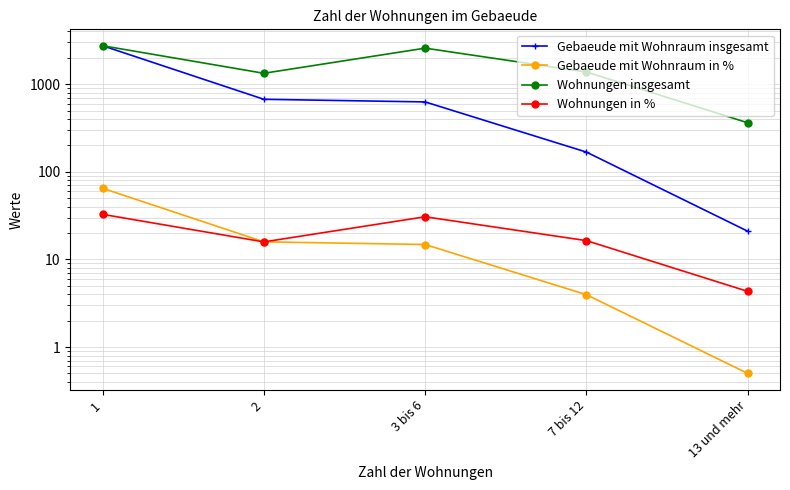

What is the label of the 4th point from the right?

2